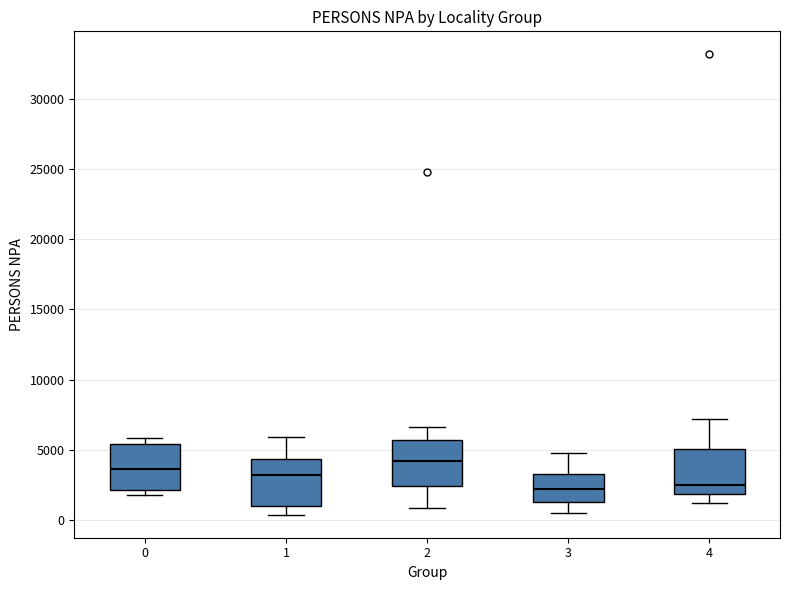

Which box's median line is the highest?

2